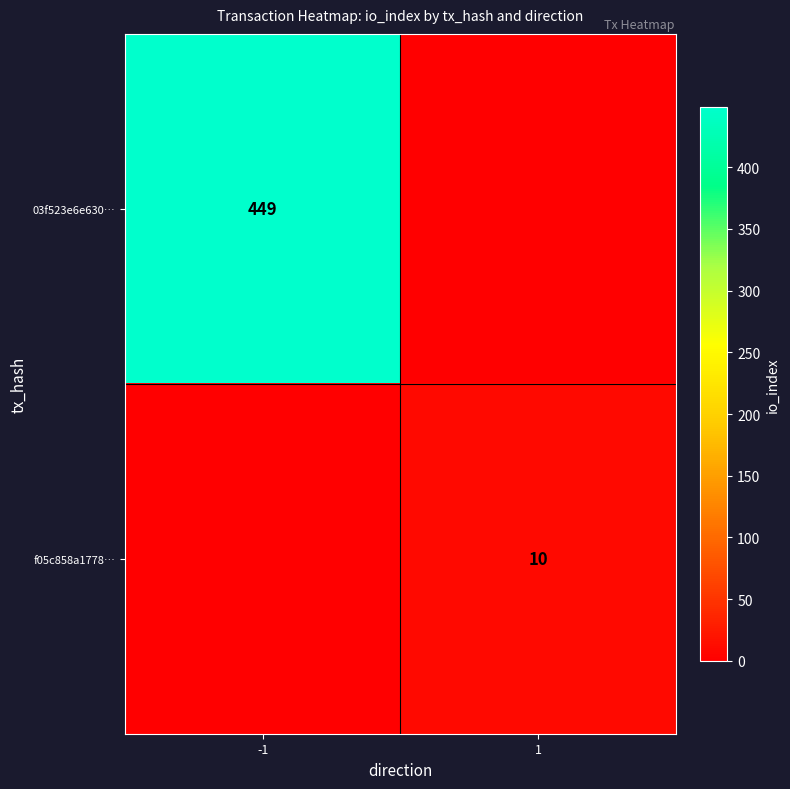

The f05c858a1778… series shows 6 at 1. True or false?

False